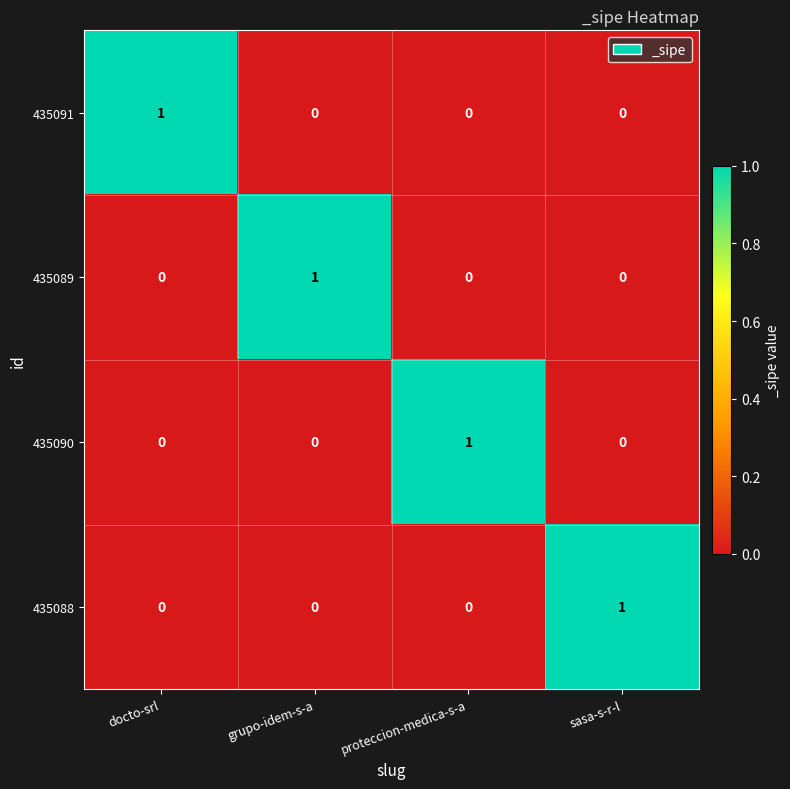

At how many categories does at least one series exceed 0?

4